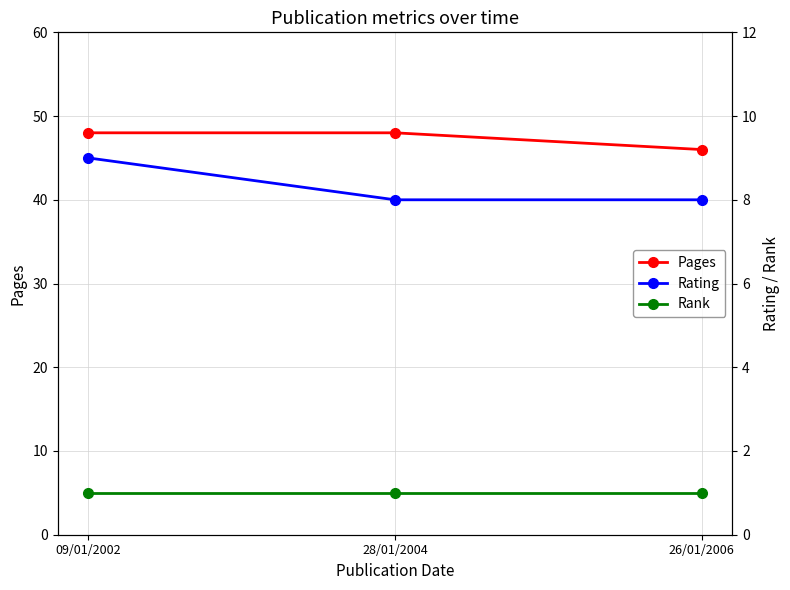

Rank the series at 26/01/2006 from highest to lowest value.

Pages, Rating, Rank